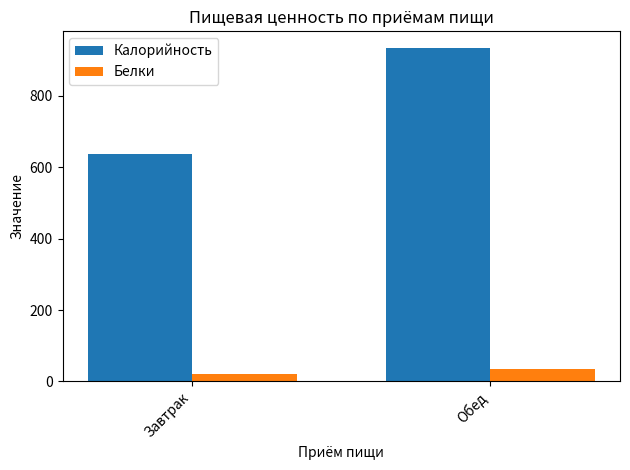

What is the value of the Белки bar at the 1st from the left?

21.8